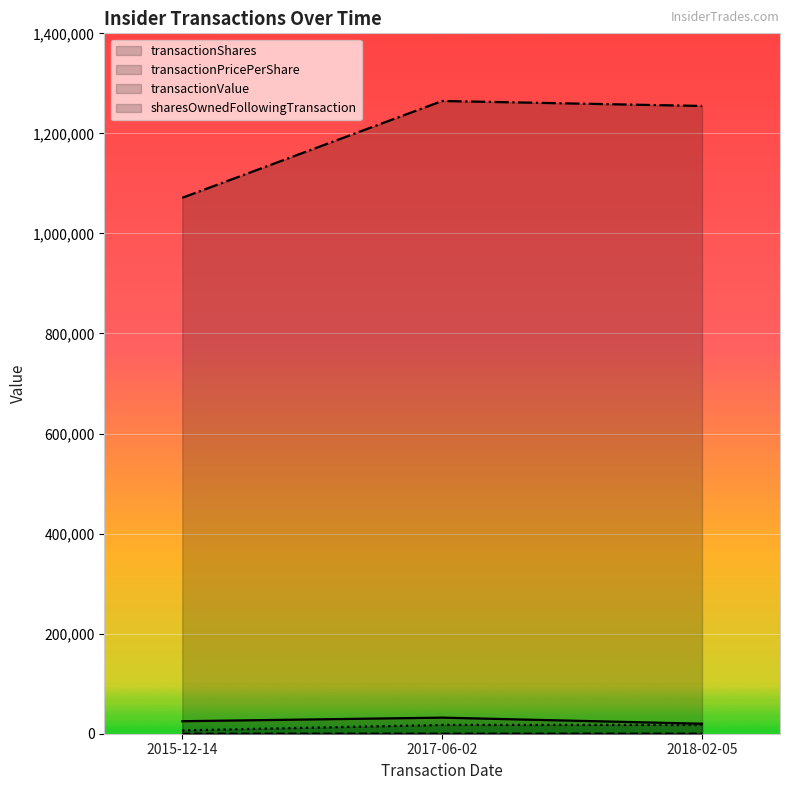

What is the greatest value displayed?

1264781.0